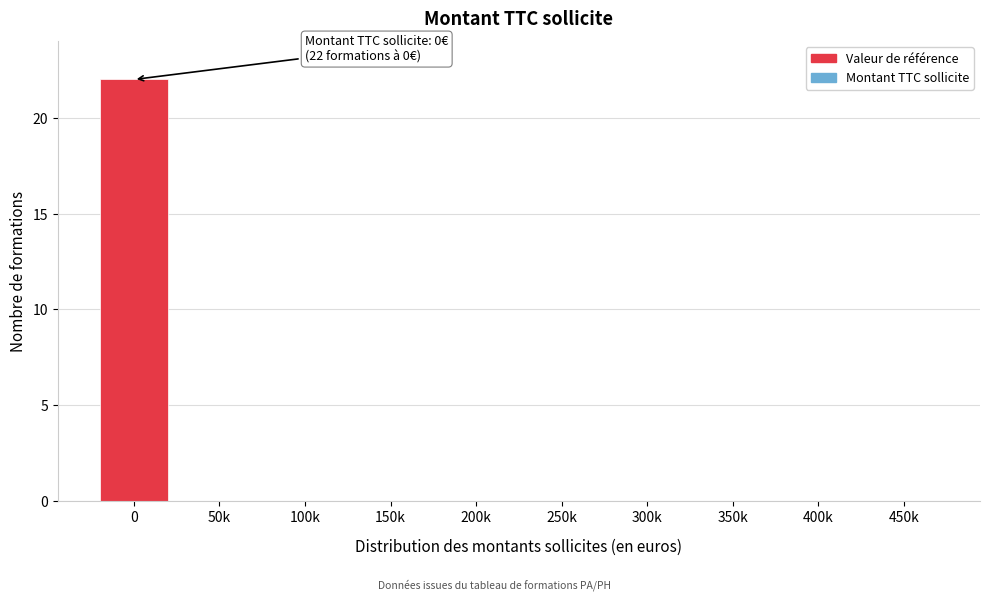

Reading left to right, transcribe all the data shown in this chart.

0=22	50k=0	100k=0	150k=0	200k=0	250k=0	300k=0	350k=0	400k=0	450k=0